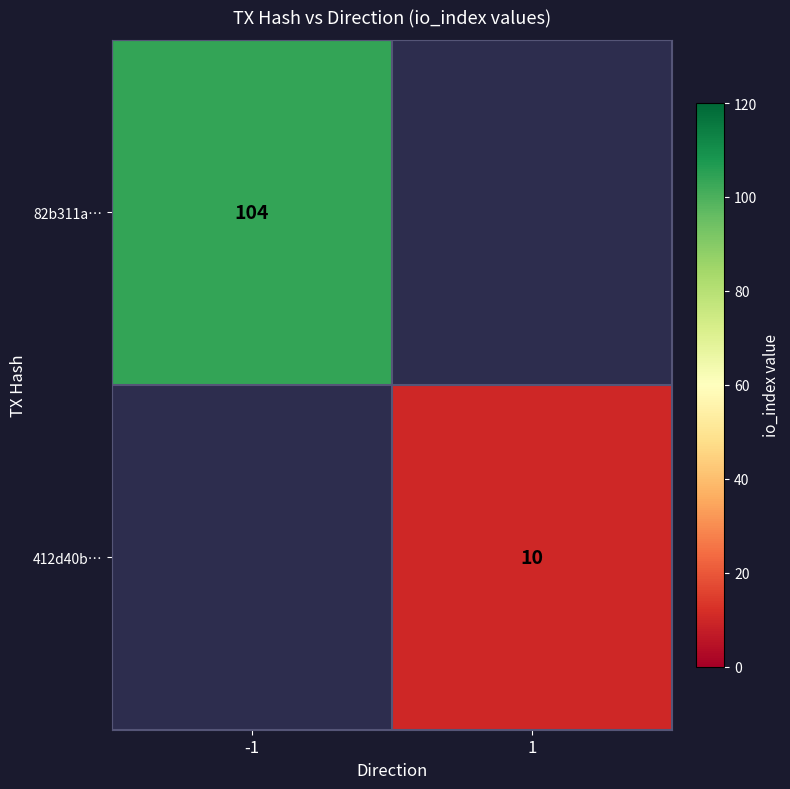

The 412d40b… series shows 14 at 1. True or false?

False